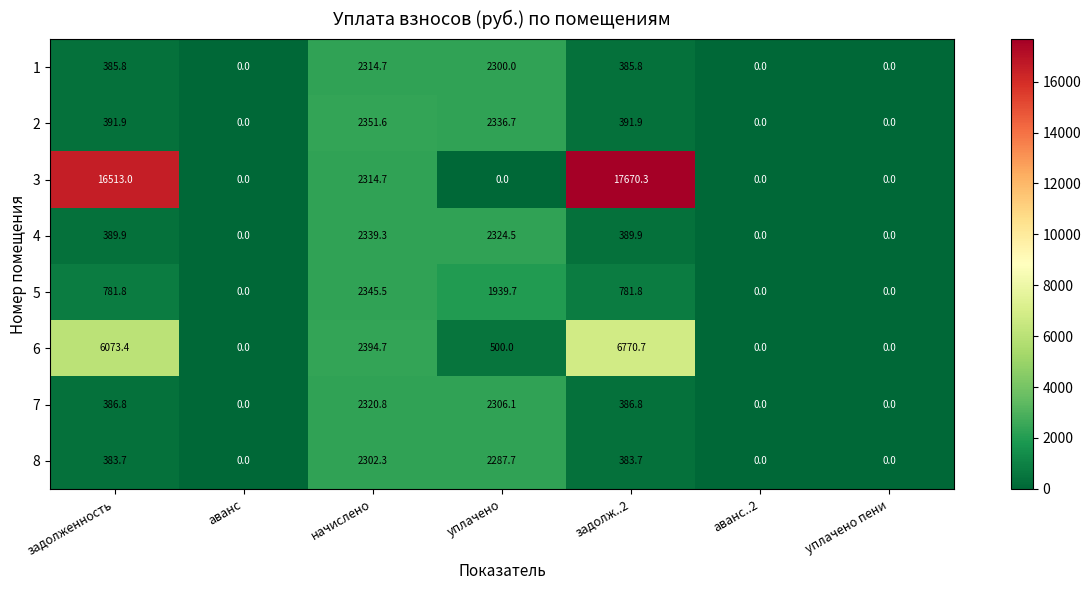

At which category is the sum across all series the highest?

задолж..2